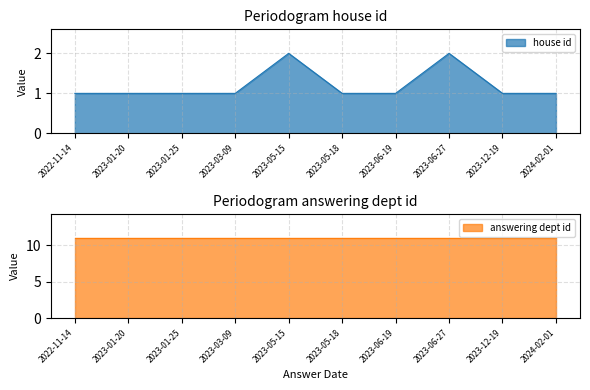

Rank the categories by value from highest to lowest.

2023-05-15, 2023-06-27, 2022-11-14, 2023-01-20, 2023-01-25, 2023-03-09, 2023-05-18, 2023-06-19, 2023-12-19, 2024-02-01